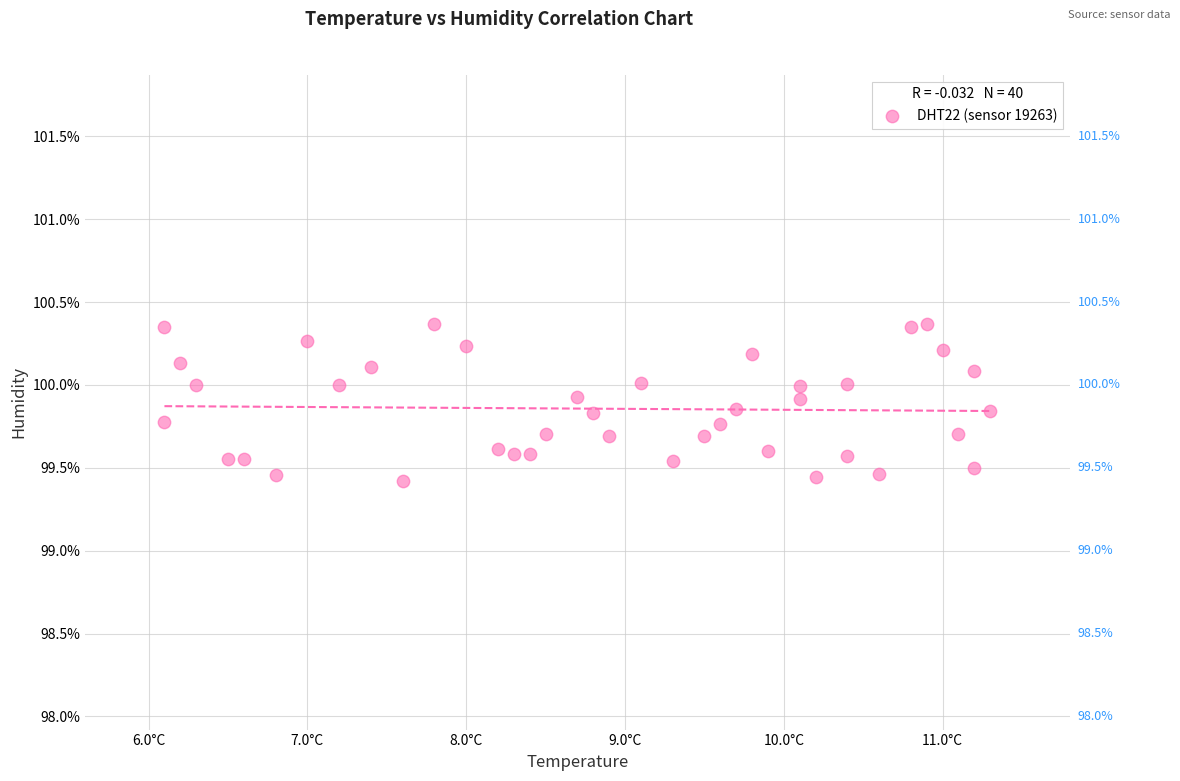

What is the range of X values (max minus min)?

5.2